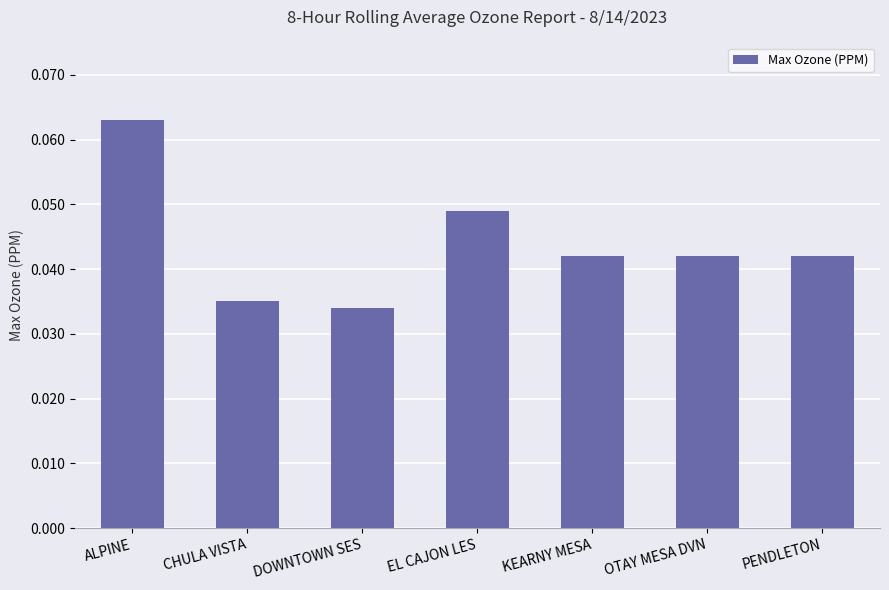

At which category does the chart reach its peak across all series?

ALPINE